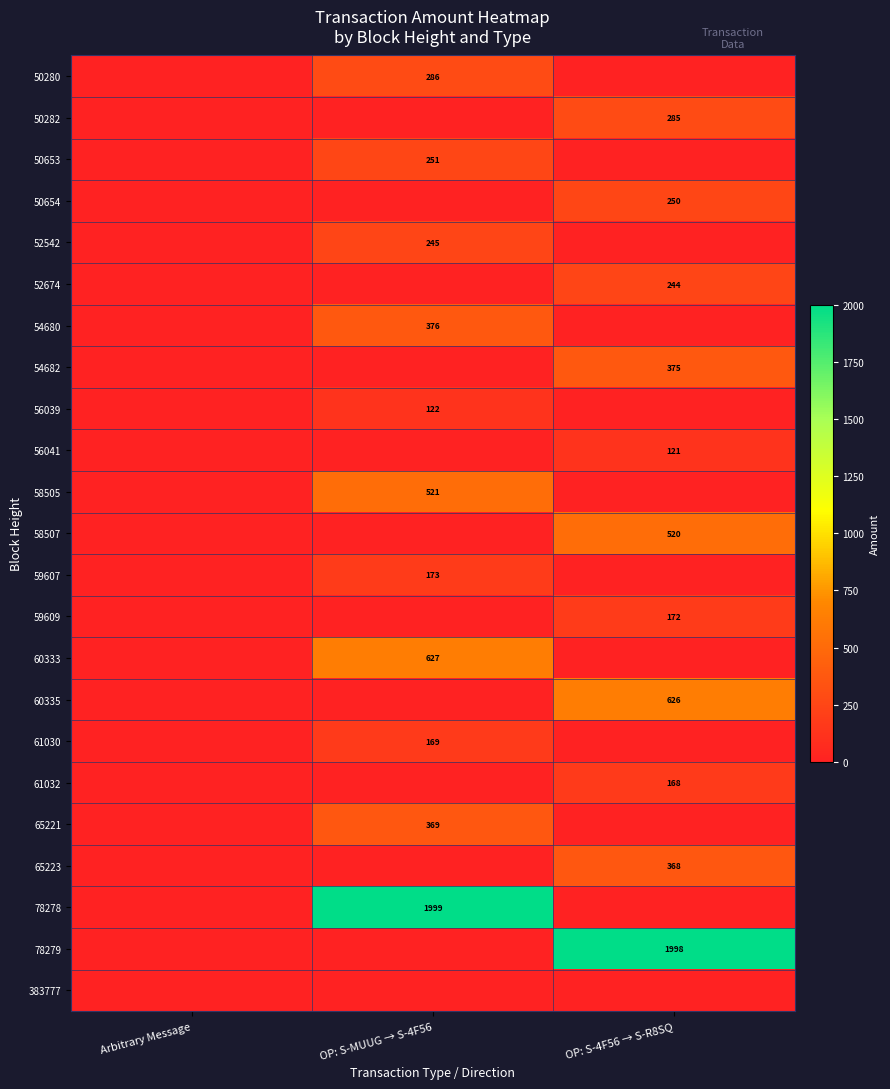

Count the number of data series in this chart.

23